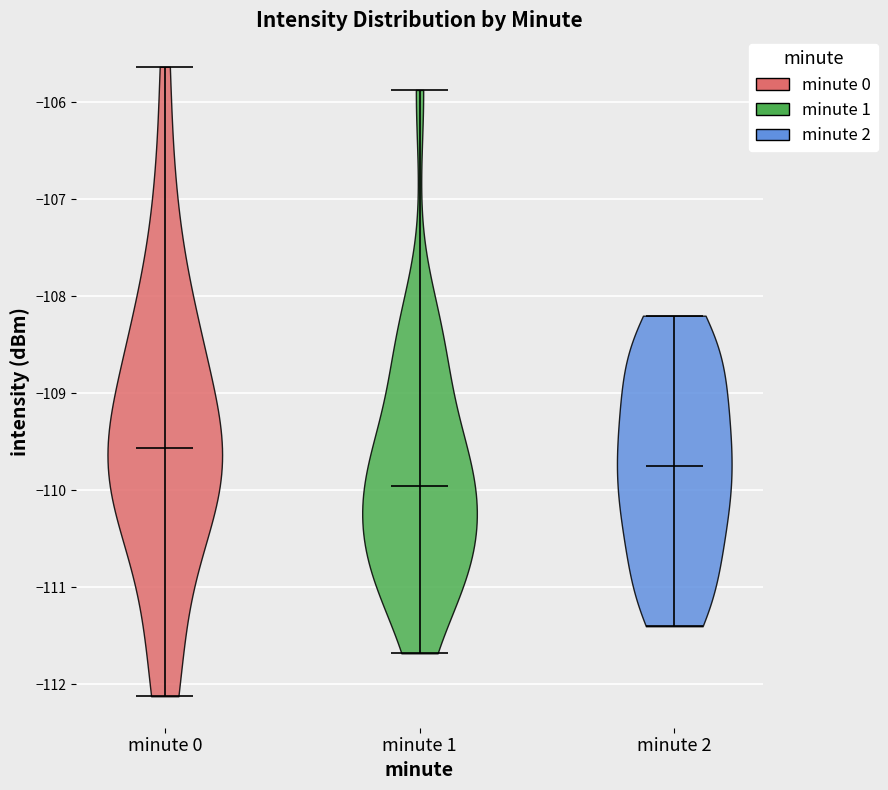

Reading left to right, read every violin against the y-axis: where its median line is, and the lowest and highest points it reaches. The values are not printed on the chart, so give them approximately, as read against the axis.

minute 0: median line -109.6, lowest point -112.1, highest point -105.6
minute 1: median line -110.0, lowest point -111.7, highest point -105.9
minute 2: median line -109.7, lowest point -111.4, highest point -108.2